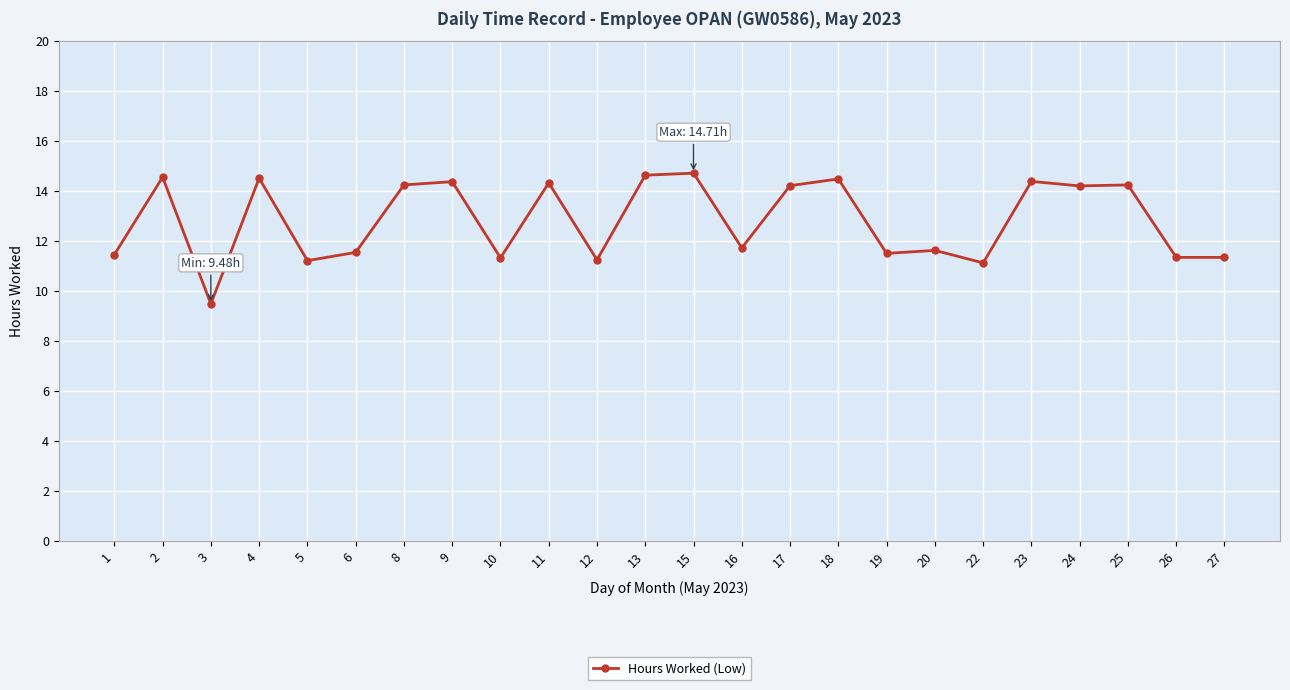

Where does the data first go above 14?

2